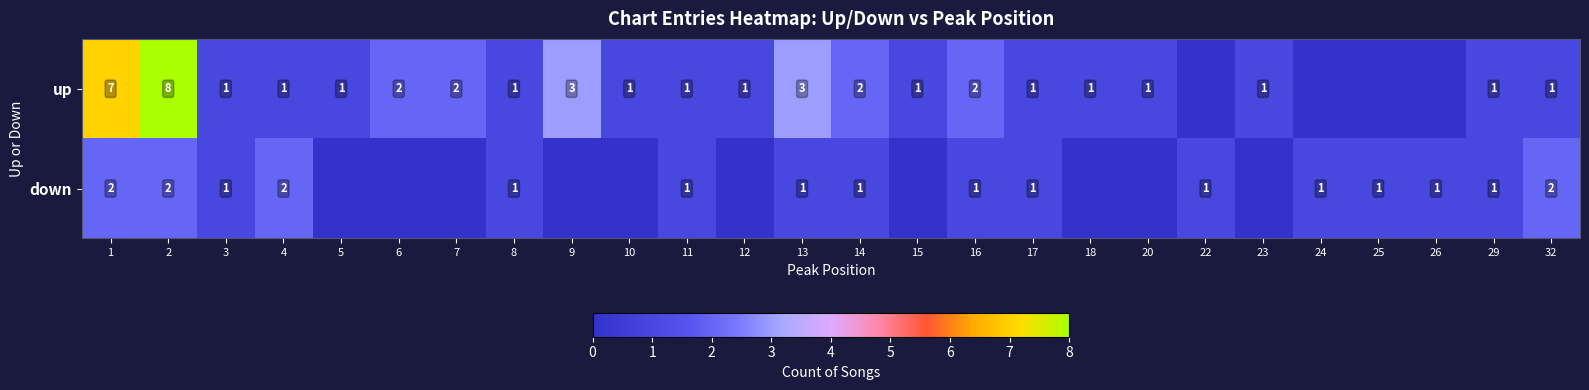

What is the spread (max minus min) of values at 9?

3